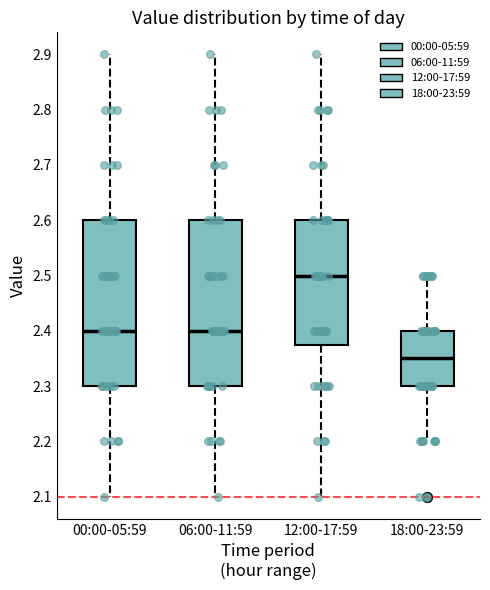

Which box has the highest median line?

12:00-17:59